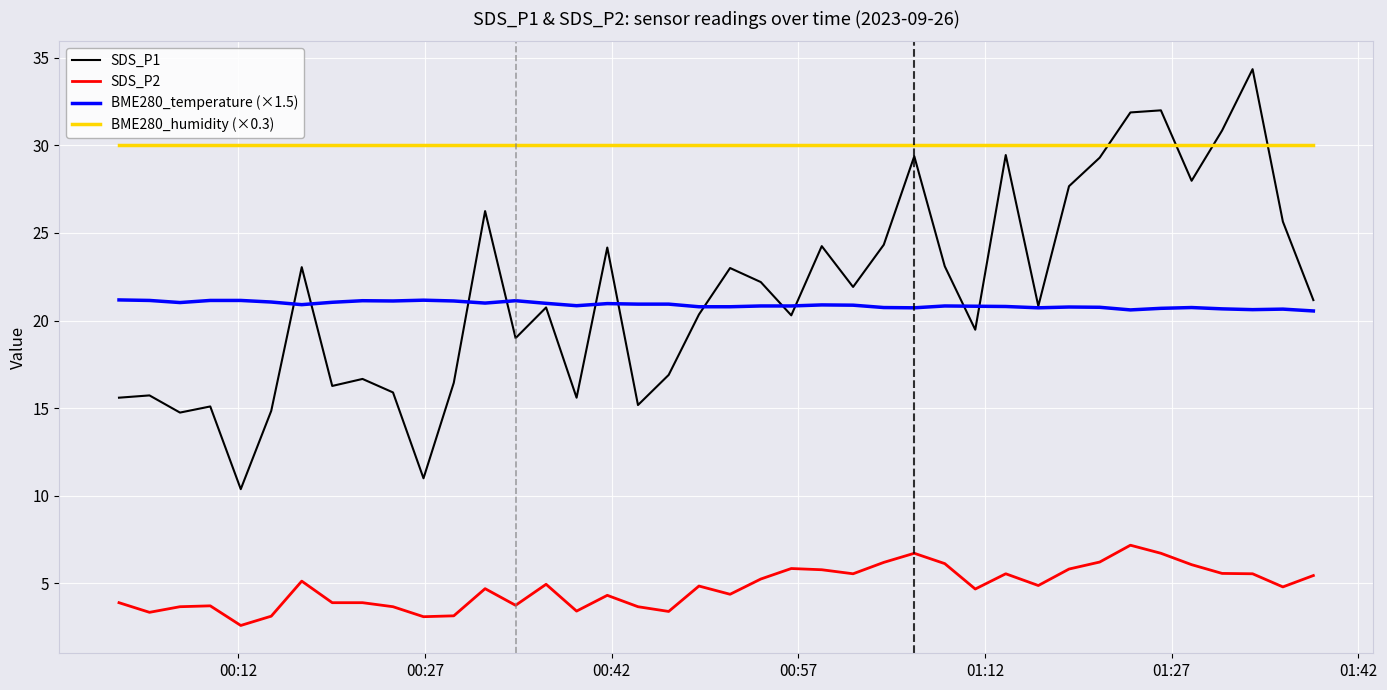

True or false: BME280_humidity (×0.3) and SDS_P2 intersect in this chart.

False